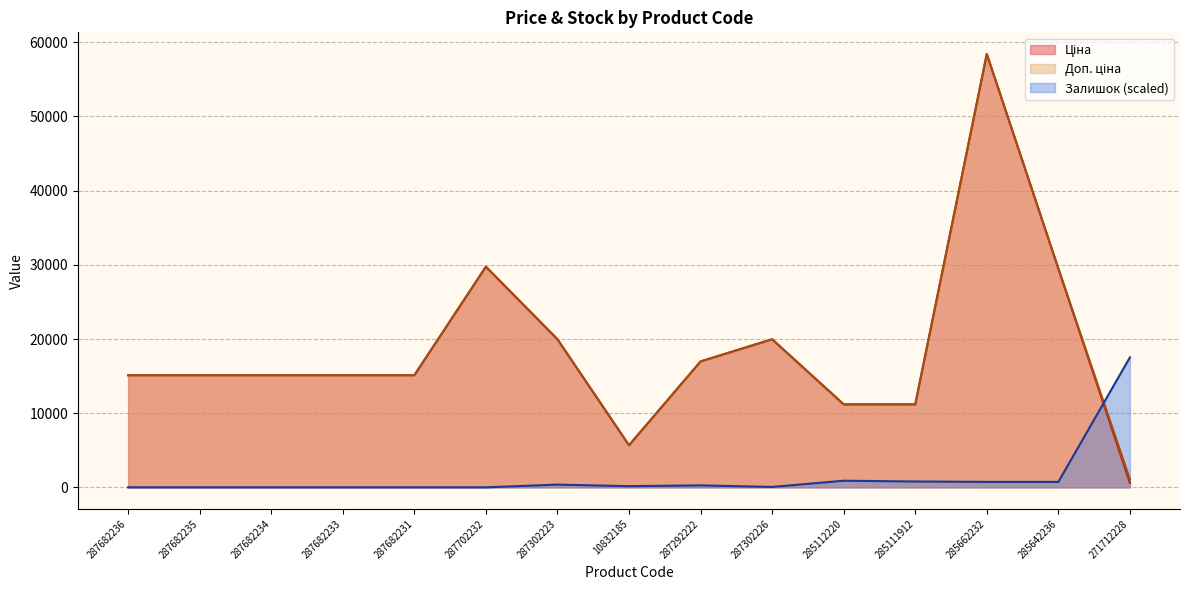

Which series has the largest range (max minus min)?

Ціна